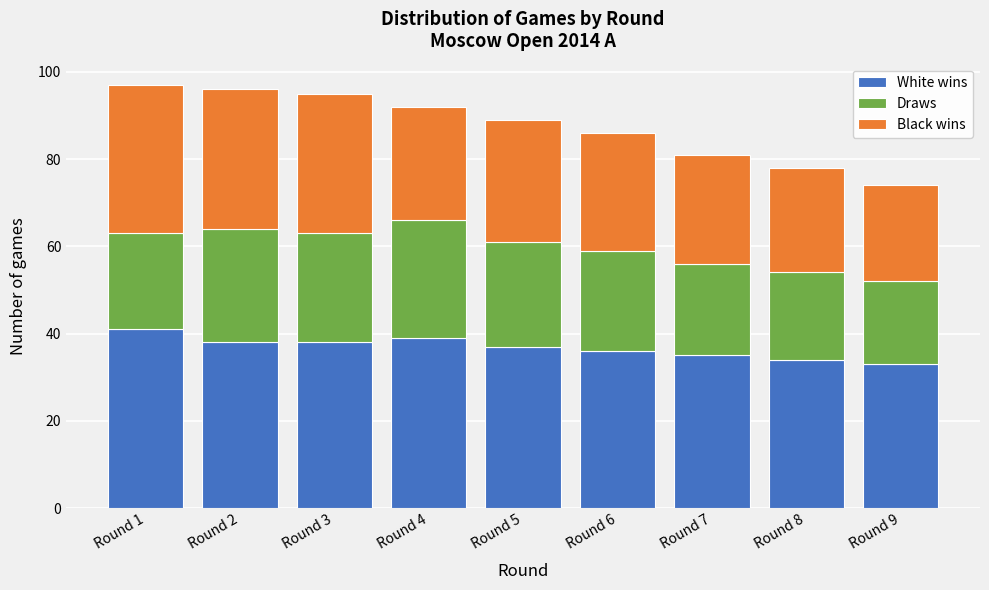

Reading left to right, list the values for the White wins series.

41	38	38	39	37	36	35	34	33